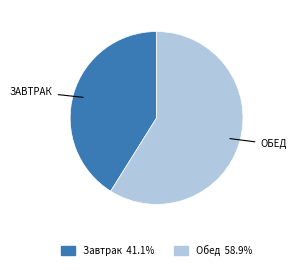

Is there a majority slice in this chart?

Yes